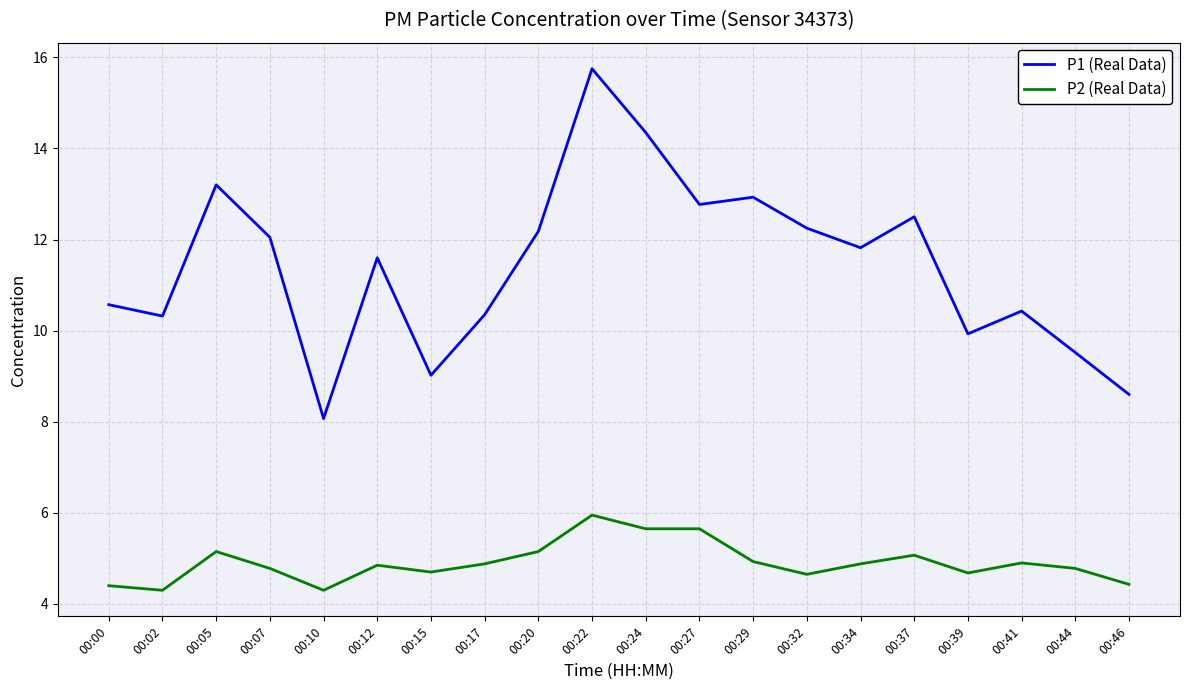

How many values in the P1 (Real Data) series exceed 11?

11